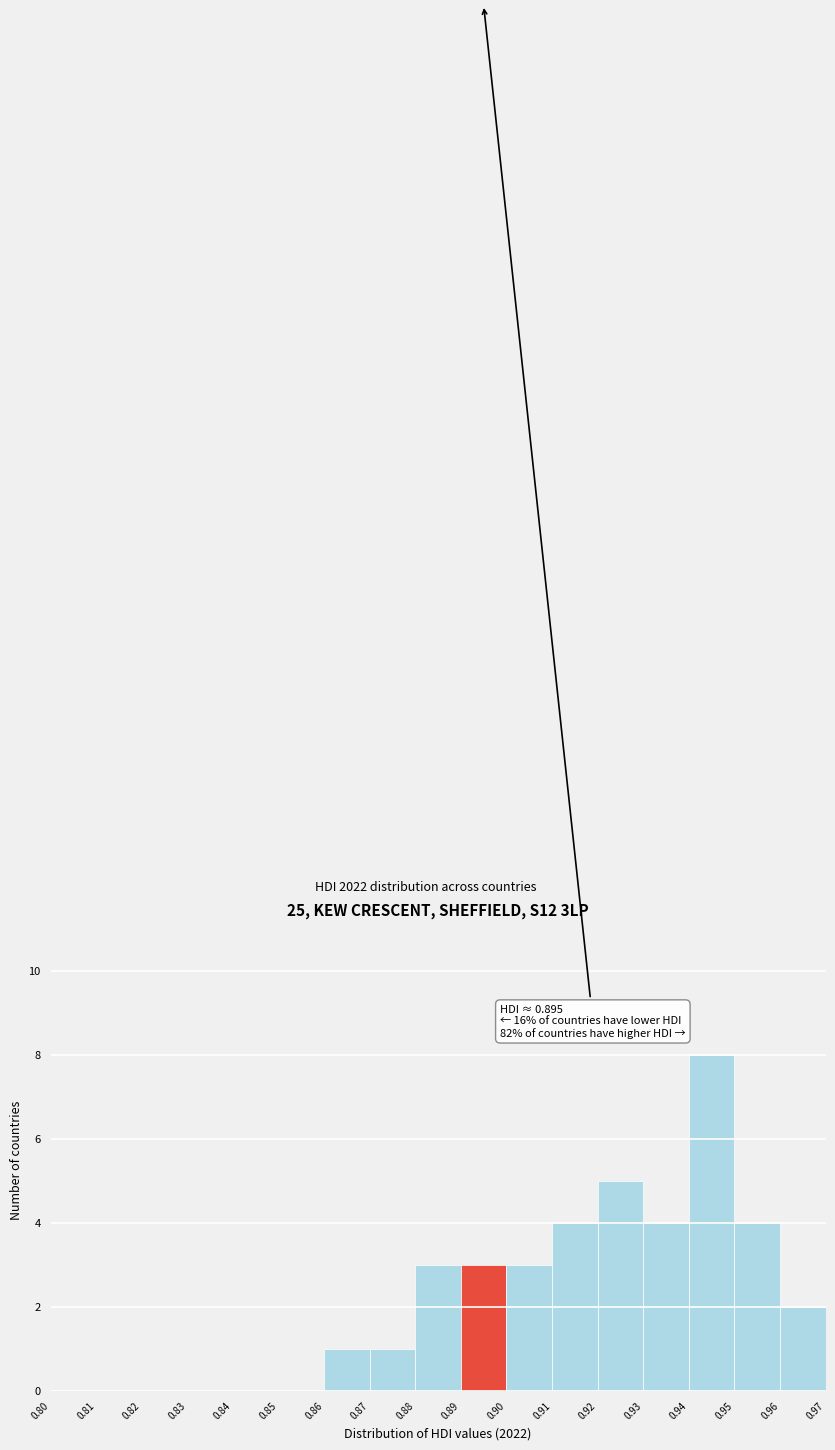

Over which range of the x-axis is the bar tallest?

0.94 to 0.95